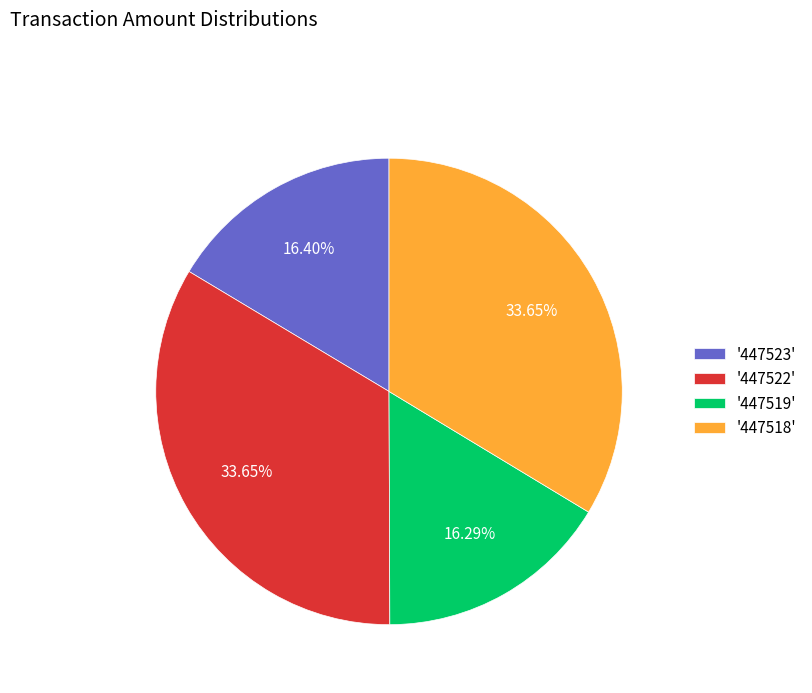

Between '447518' and '447523', which is larger?

'447518'